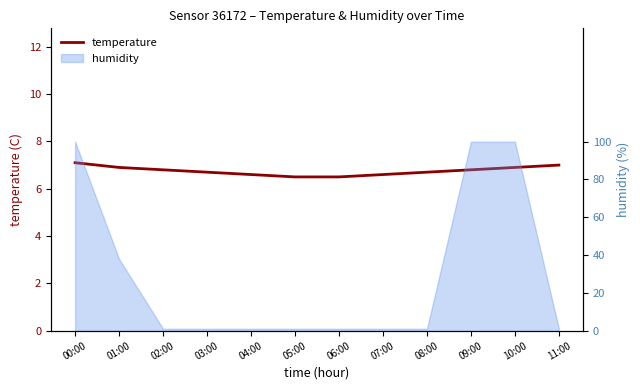

Reading left to right, what are all the values shown in this chart?

7.1	6.9	6.8	6.7	6.6	6.5	6.5	6.6	6.7	6.8	6.9	7.0